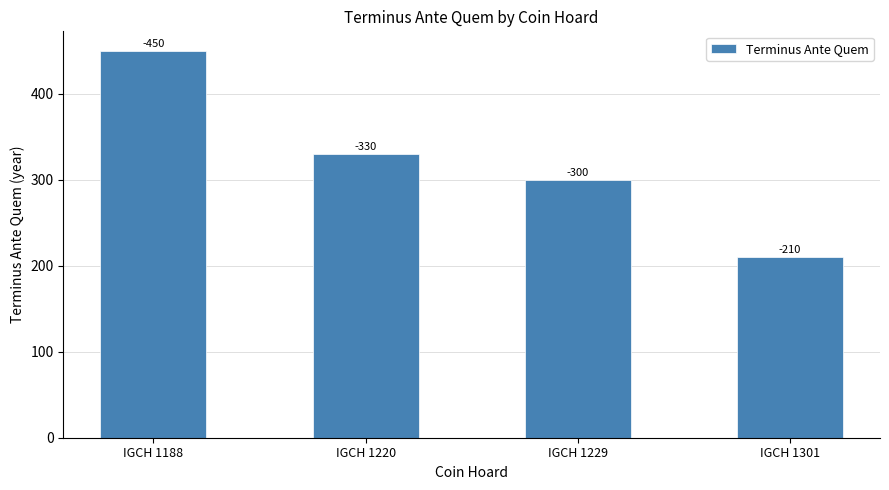

How many bars are there in total?

4